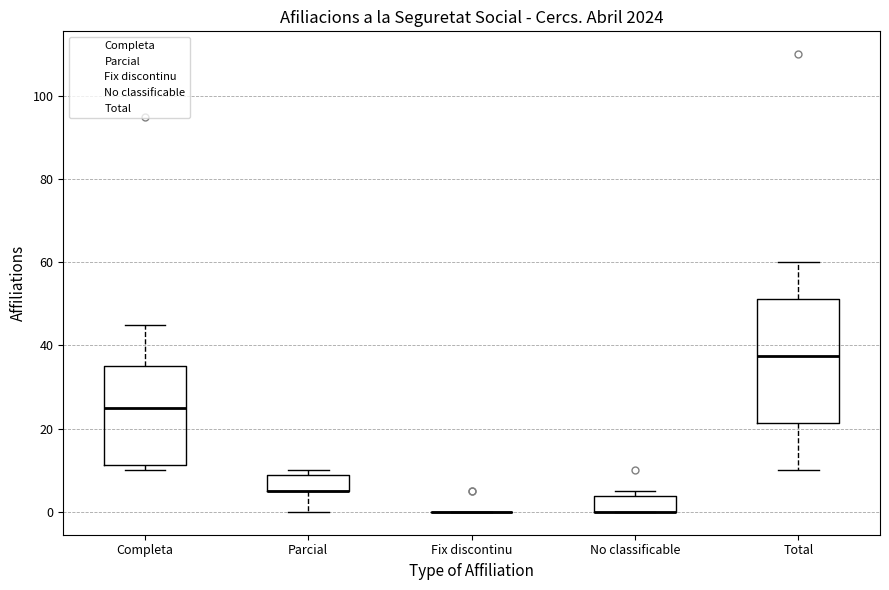

Reading left to right, read every box against the y-axis: the position of its median line, the range the box covers, and the ends of its whiskers. The values are not printed on the chart, so give them approximately, as read against the axis.

Completa: median 26, box 12 to 36, whiskers 10 to 46
Parcial: median 6 (drawn on the box's lower edge), box 6 to 8, whiskers 0 to 10
Fix discontinu: box collapsed to a line at 0, whiskers 0 to 0
No classificable: median 0 (drawn on the box's lower edge), box 0 to 4, whiskers 0 to 6
Total: median 38, box 22 to 52, whiskers 10 to 60